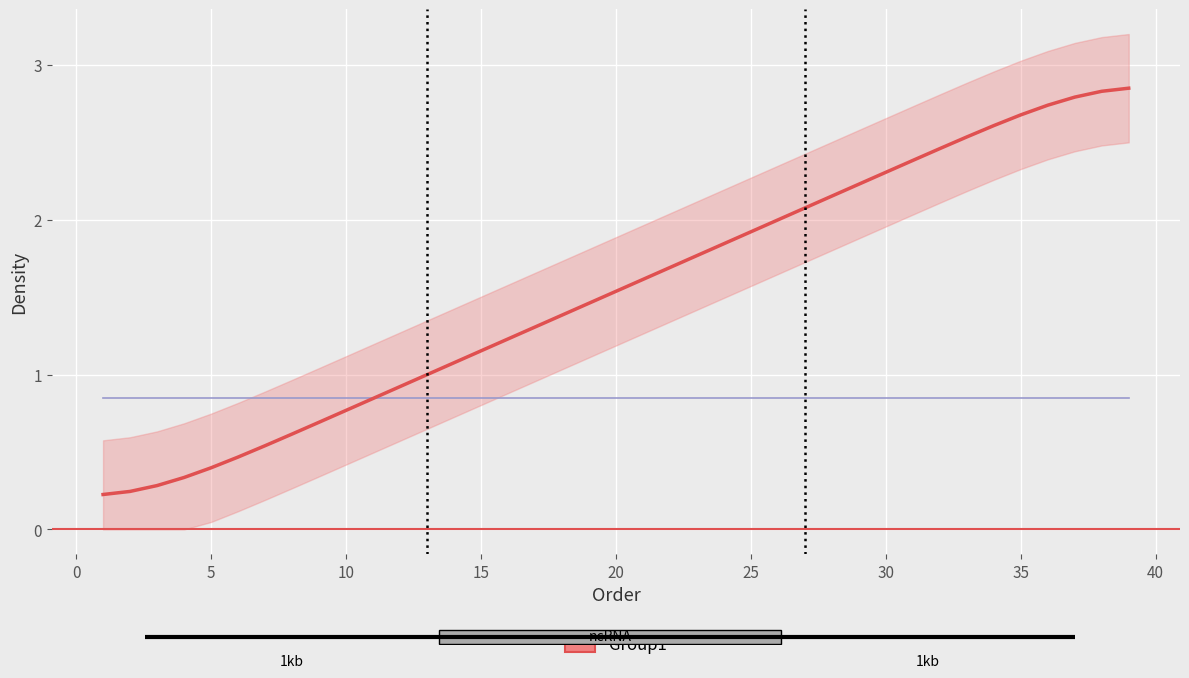

Reading left to right, what are all the values shown in this chart?

0.2	0.2	0.3	0.3	0.4	0.5	0.5	0.6	0.7	0.8	0.8	0.9	1.0	1.1	1.2	1.2	1.3	1.4	1.5	1.5	1.6	1.7	1.8	1.8	1.9	2.0	2.1	2.2	2.2	2.3	2.4	2.5	2.5	2.6	2.7	2.7	2.8	2.8	2.9